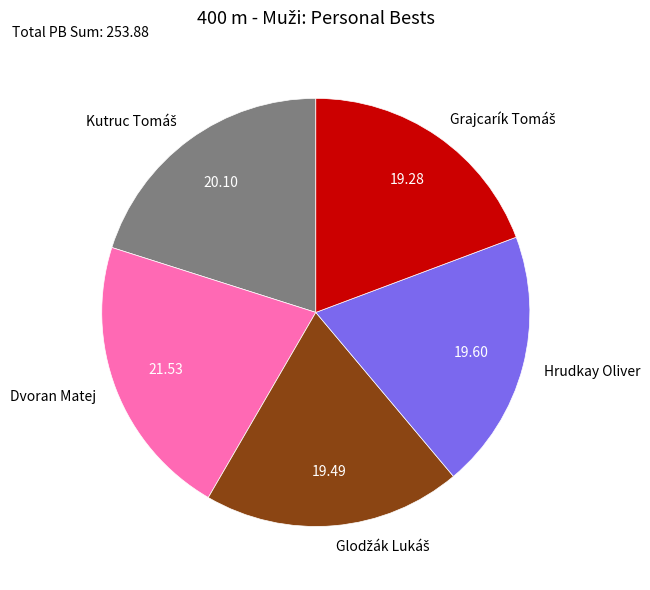

Is Dvoran Matej the majority of the pie?

No